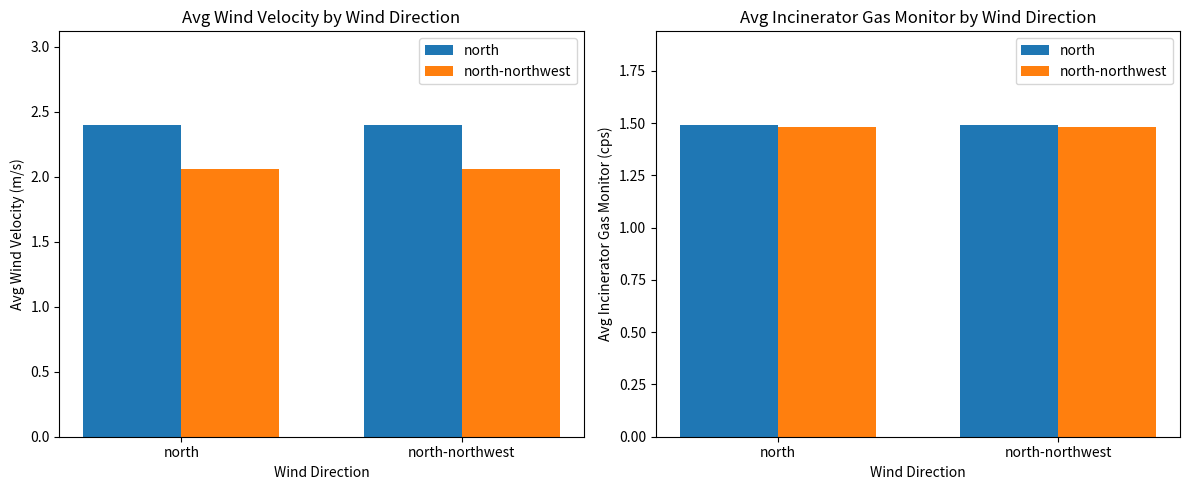

What is the smallest value displayed?

1.5